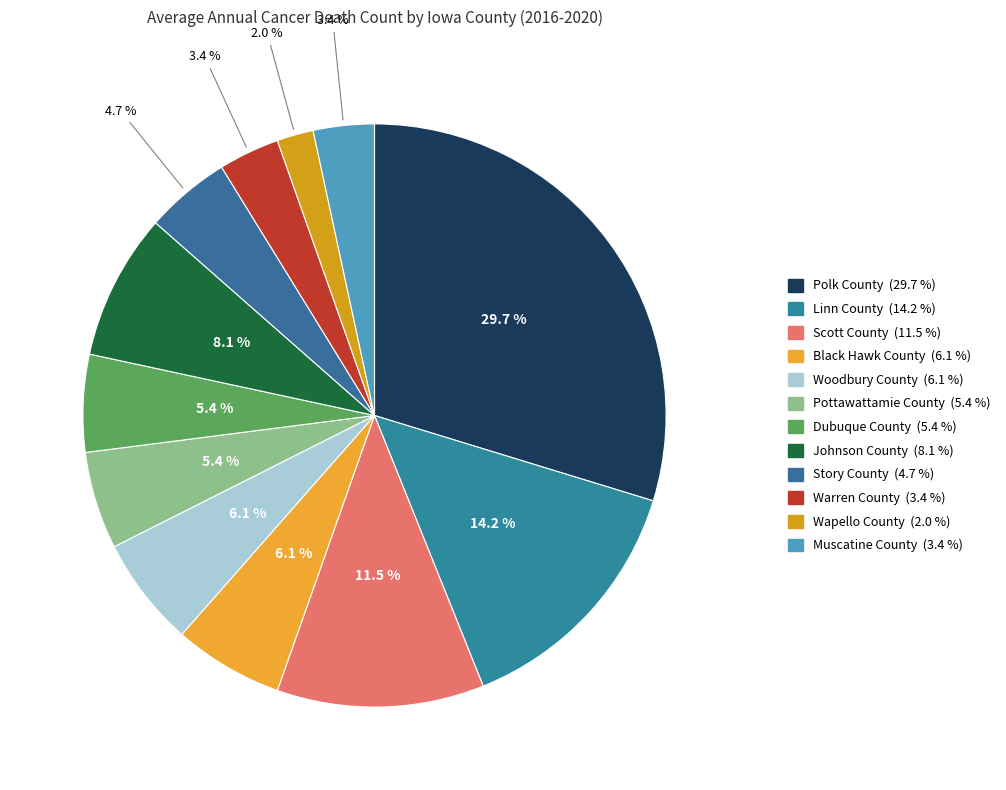

Which category has the biggest portion of the pie?

Polk County